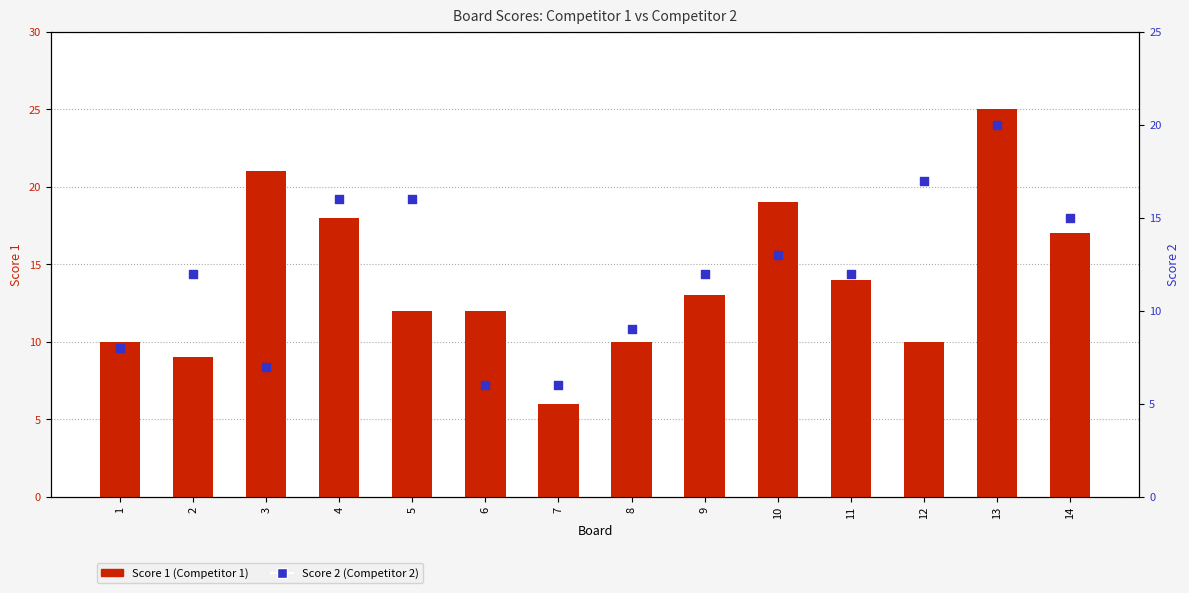

At how many categories does at least one series exceed 9?

13